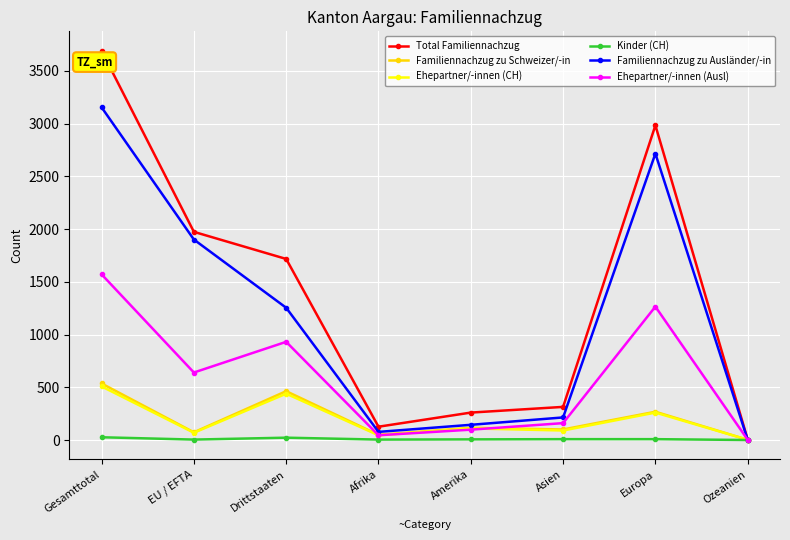

Read the Ehepartner/-innen (CH) value at Gesamttotal, to the nearest 10.

510